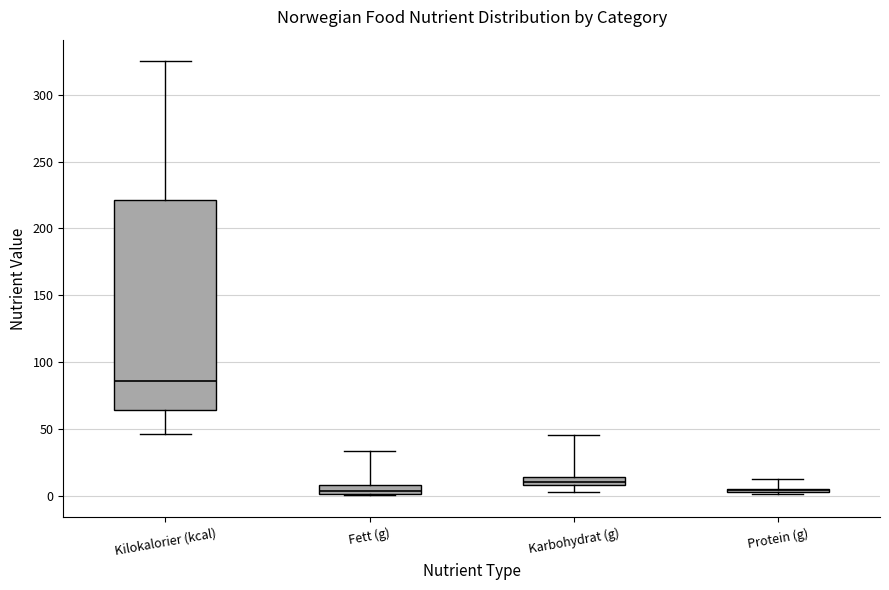

Which box is the tallest, from its lower edge to its upper edge?

Kilokalorier (kcal)